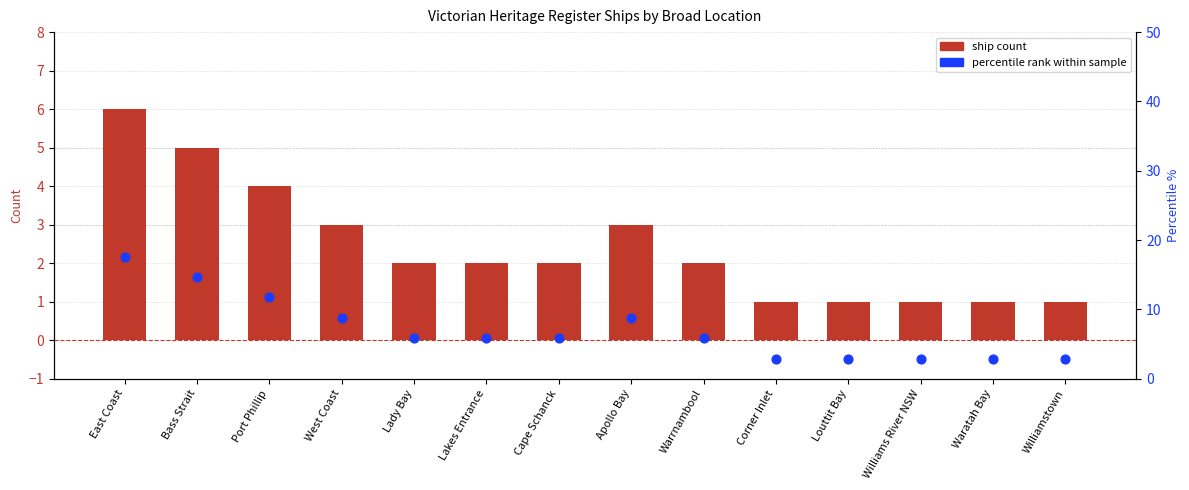

At how many categories does at least one series exceed 11?

3